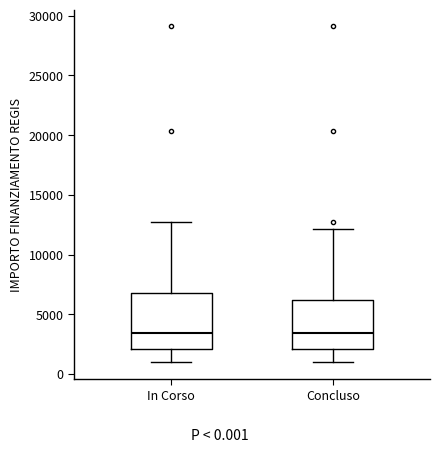

Comparing the boxes themselves (not the whiskers), which one is the tallest?

In Corso